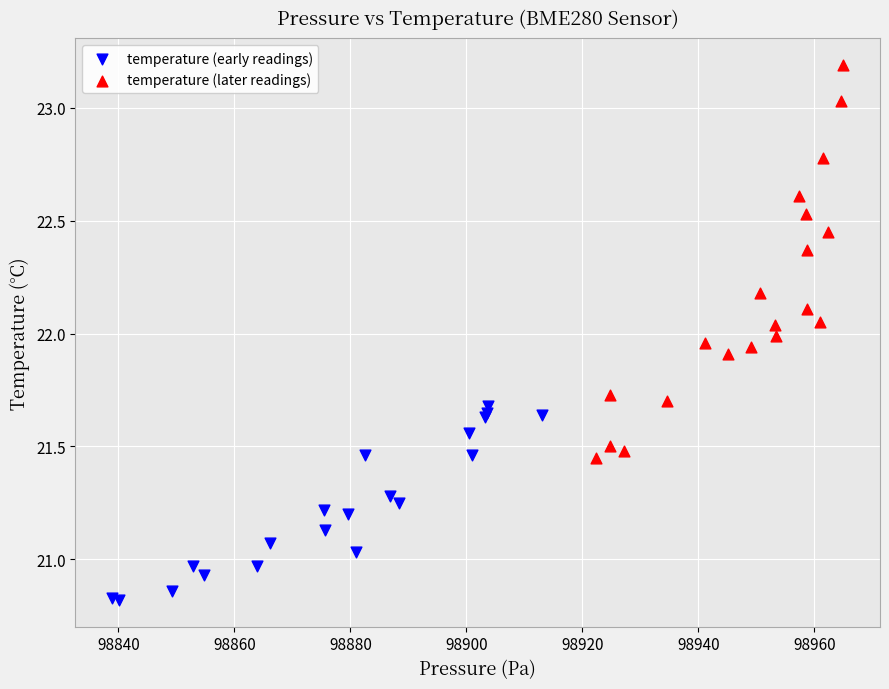

Which series reaches the maximum Y coordinate?

temperature (later readings)